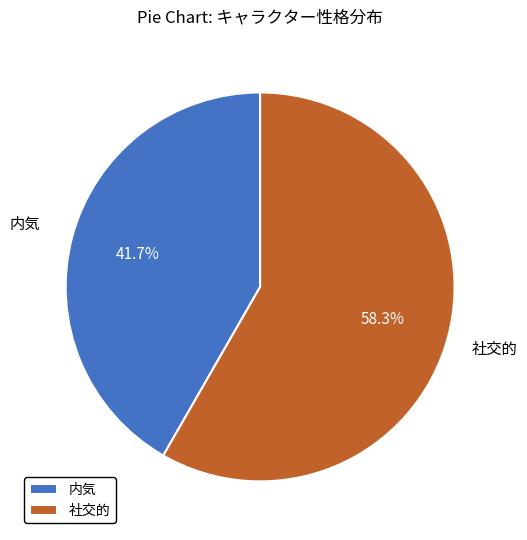

Which category has the smallest portion of the pie?

内気